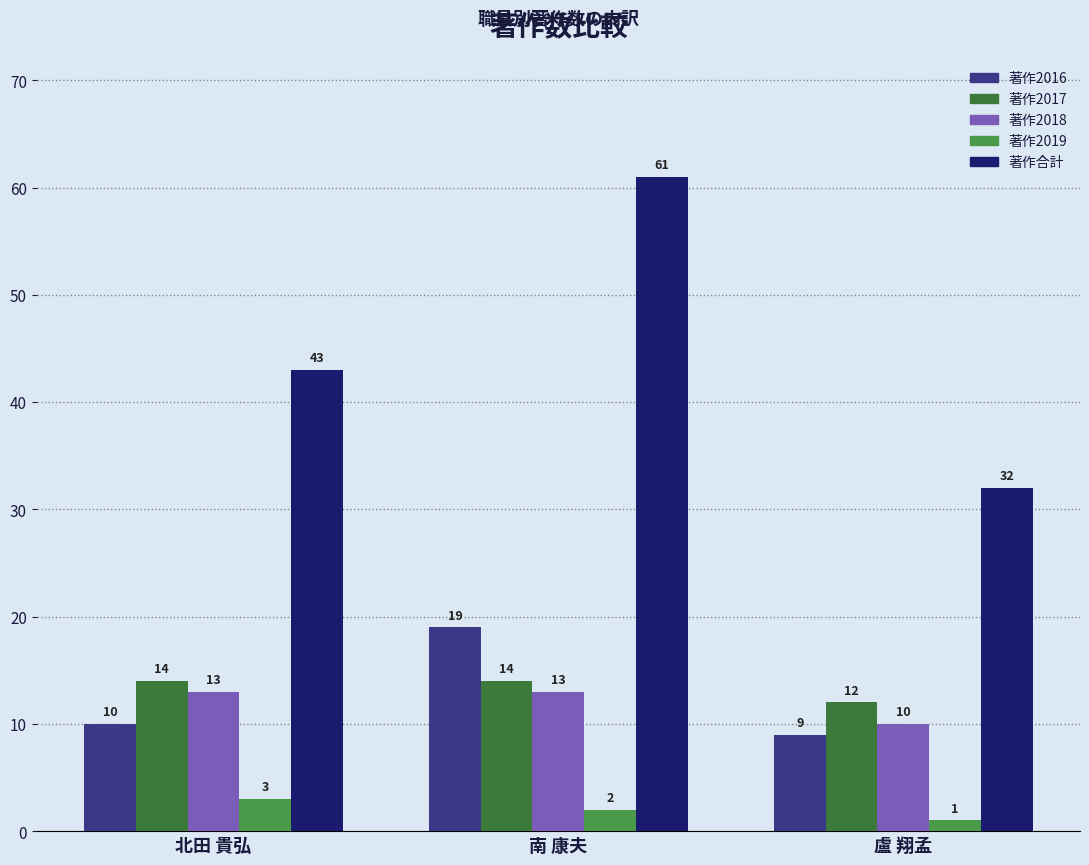

Which label corresponds to the largest value in the chart?

南 康夫